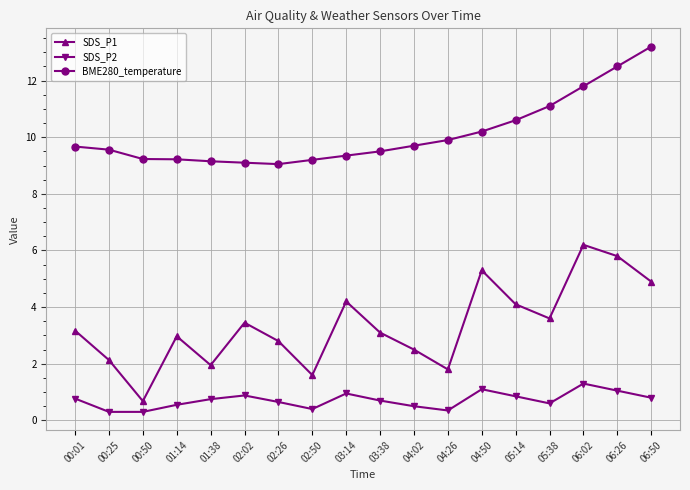

Where is the first local maximum for SDS_P1?

01:14